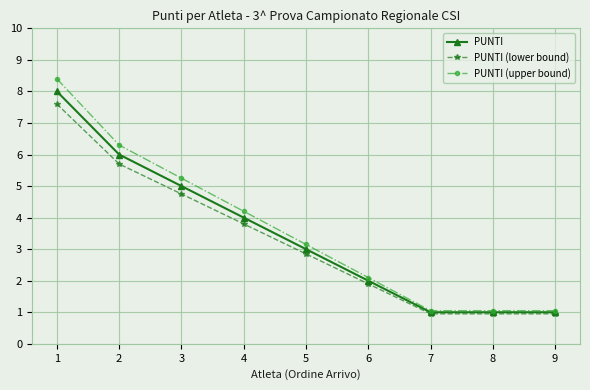

List the series in order of their overall mean, lowest first.

PUNTI (lower bound), PUNTI, PUNTI (upper bound)